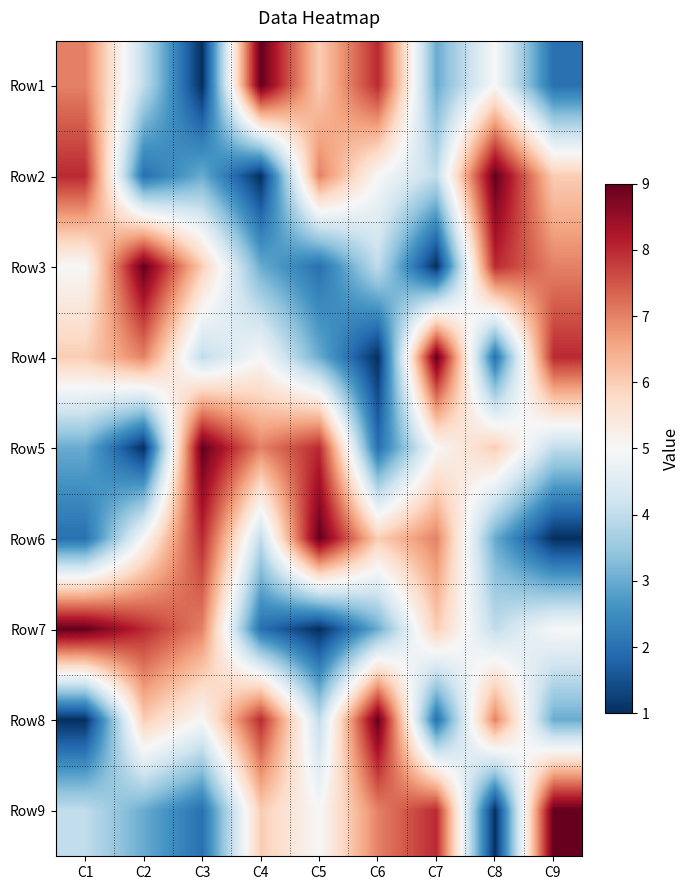

Which has a higher value, C9 or C5?

C5